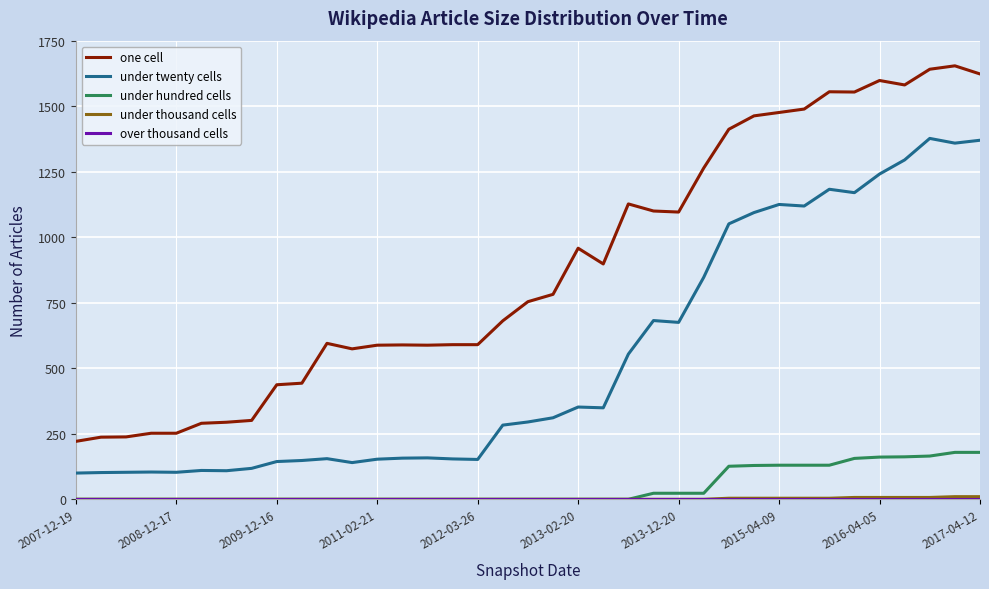

How many series are shown in this chart?

5